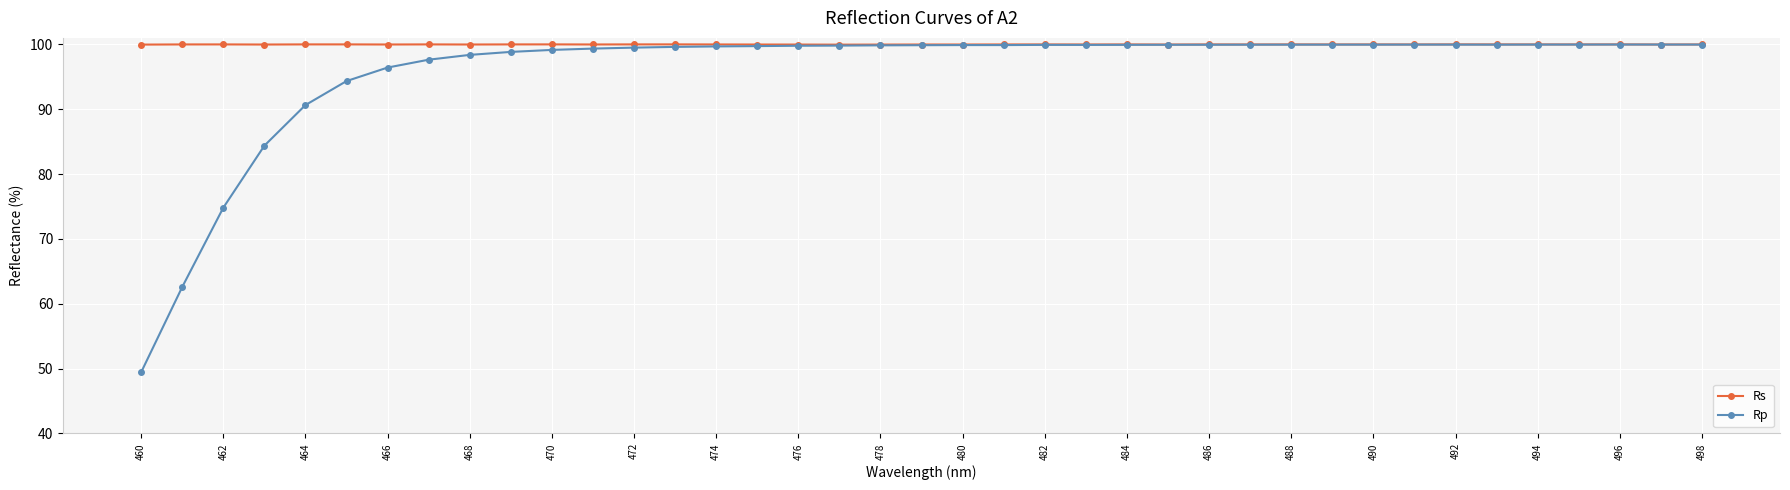

What is the value of the Rs point at the 12th from the left?

100.0